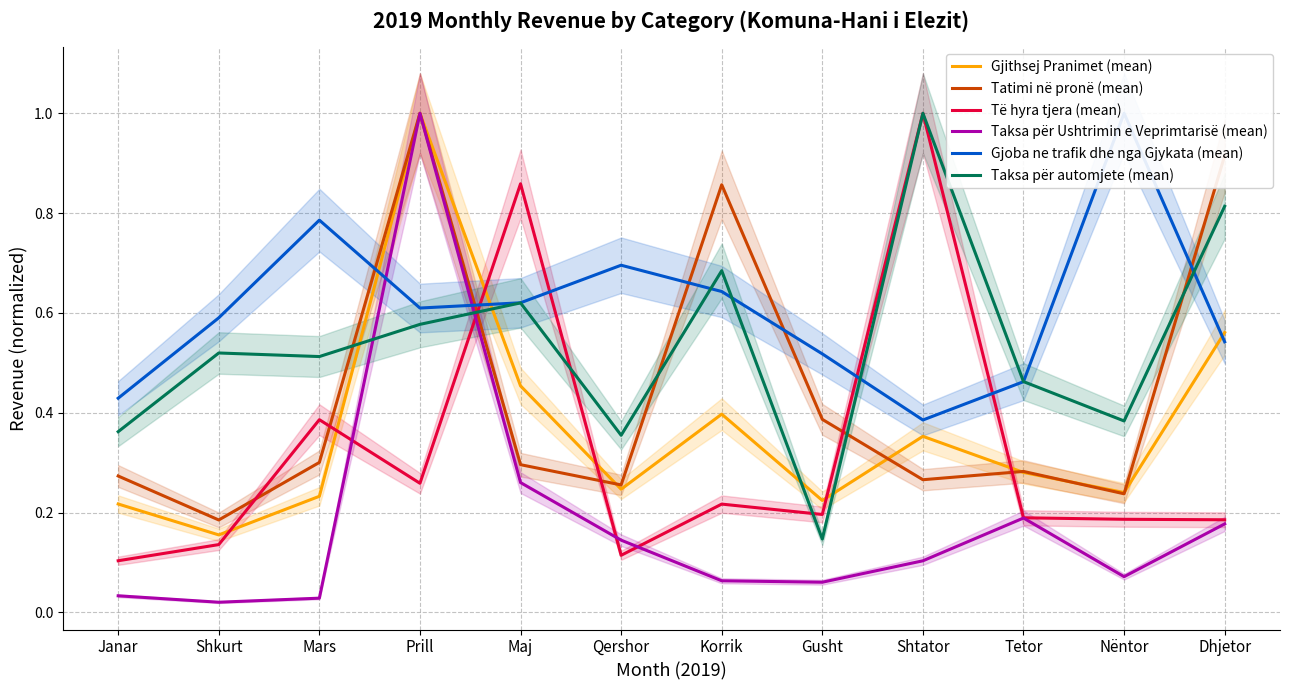

Reading left to right, transcribe all the data shown in this chart.

Gjithsej Pranimet (mean): Janar=0.2	Shkurt=0.2	Mars=0.2	Prill=1.0	Maj=0.5	Qershor=0.2	Korrik=0.4	Gusht=0.2	Shtator=0.4	Tetor=0.3	Nëntor=0.2	Dhjetor=0.6
Tatimi në pronë (mean): Janar=0.3	Shkurt=0.2	Mars=0.3	Prill=1.0	Maj=0.3	Qershor=0.3	Korrik=0.9	Gusht=0.4	Shtator=0.3	Tetor=0.3	Nëntor=0.2	Dhjetor=0.9
Të hyra tjera (mean): Janar=0.1	Shkurt=0.1	Mars=0.4	Prill=0.3	Maj=0.9	Qershor=0.1	Korrik=0.2	Gusht=0.2	Shtator=1.0	Tetor=0.2	Nëntor=0.2	Dhjetor=0.2
Taksa për Ushtrimin e Veprimtarisë (mean): Janar=0.0	Shkurt=0.0	Mars=0.0	Prill=1.0	Maj=0.3	Qershor=0.1	Korrik=0.1	Gusht=0.1	Shtator=0.1	Tetor=0.2	Nëntor=0.1	Dhjetor=0.2
Gjoba ne trafik dhe nga Gjykata (mean): Janar=0.4	Shkurt=0.6	Mars=0.8	Prill=0.6	Maj=0.6	Qershor=0.7	Korrik=0.6	Gusht=0.5	Shtator=0.4	Tetor=0.5	Nëntor=1.0	Dhjetor=0.5
Taksa për automjete (mean): Janar=0.4	Shkurt=0.5	Mars=0.5	Prill=0.6	Maj=0.6	Qershor=0.4	Korrik=0.7	Gusht=0.1	Shtator=1.0	Tetor=0.5	Nëntor=0.4	Dhjetor=0.8